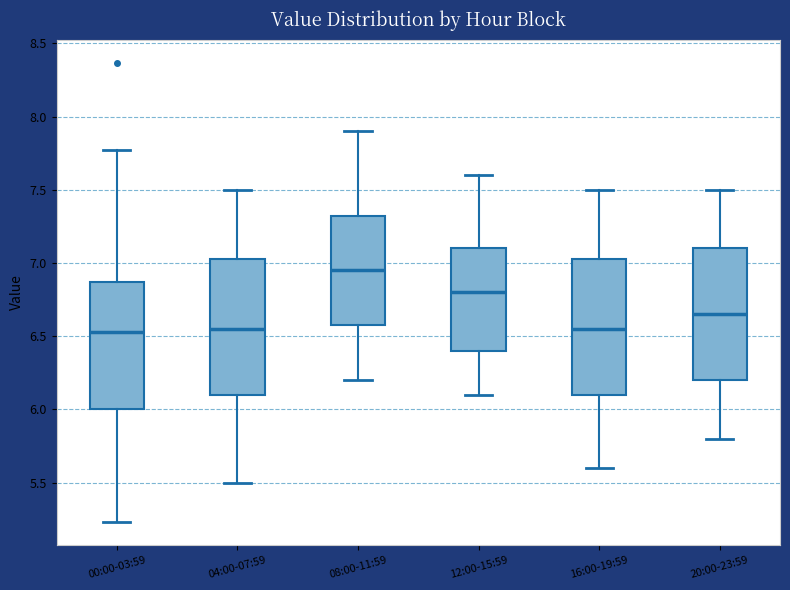

Reading left to right, transcribe this box plot: for each box, give where its median line is, the range the box spans, and where its two whiskers end, as read against the y-axis. The values are not printed on the chart, so give them approximately, as read against the axis.

00:00-03:59: median 6.55, box 6.00 to 6.85, whiskers 5.25 to 7.75
04:00-07:59: median 6.55, box 6.10 to 7.05, whiskers 5.50 to 7.50
08:00-11:59: median 6.95, box 6.60 to 7.35, whiskers 6.20 to 7.90
12:00-15:59: median 6.80, box 6.40 to 7.10, whiskers 6.10 to 7.60
16:00-19:59: median 6.55, box 6.10 to 7.05, whiskers 5.60 to 7.50
20:00-23:59: median 6.65, box 6.20 to 7.10, whiskers 5.80 to 7.50